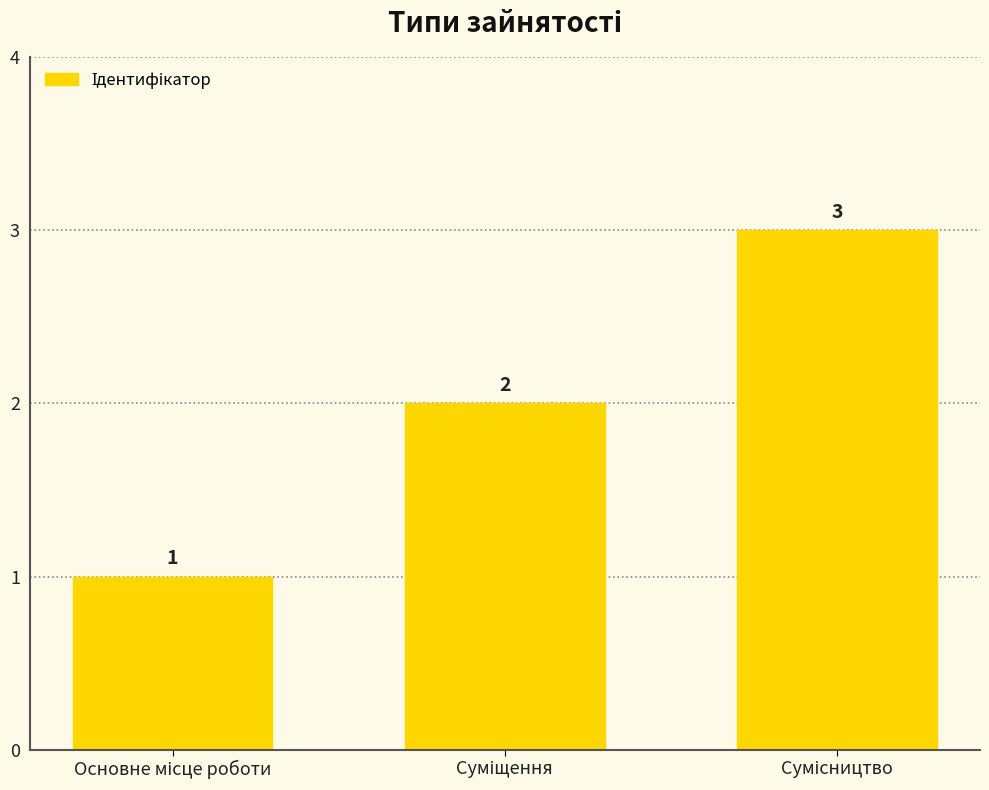

What is the value of the 3rd bar from the left?

3